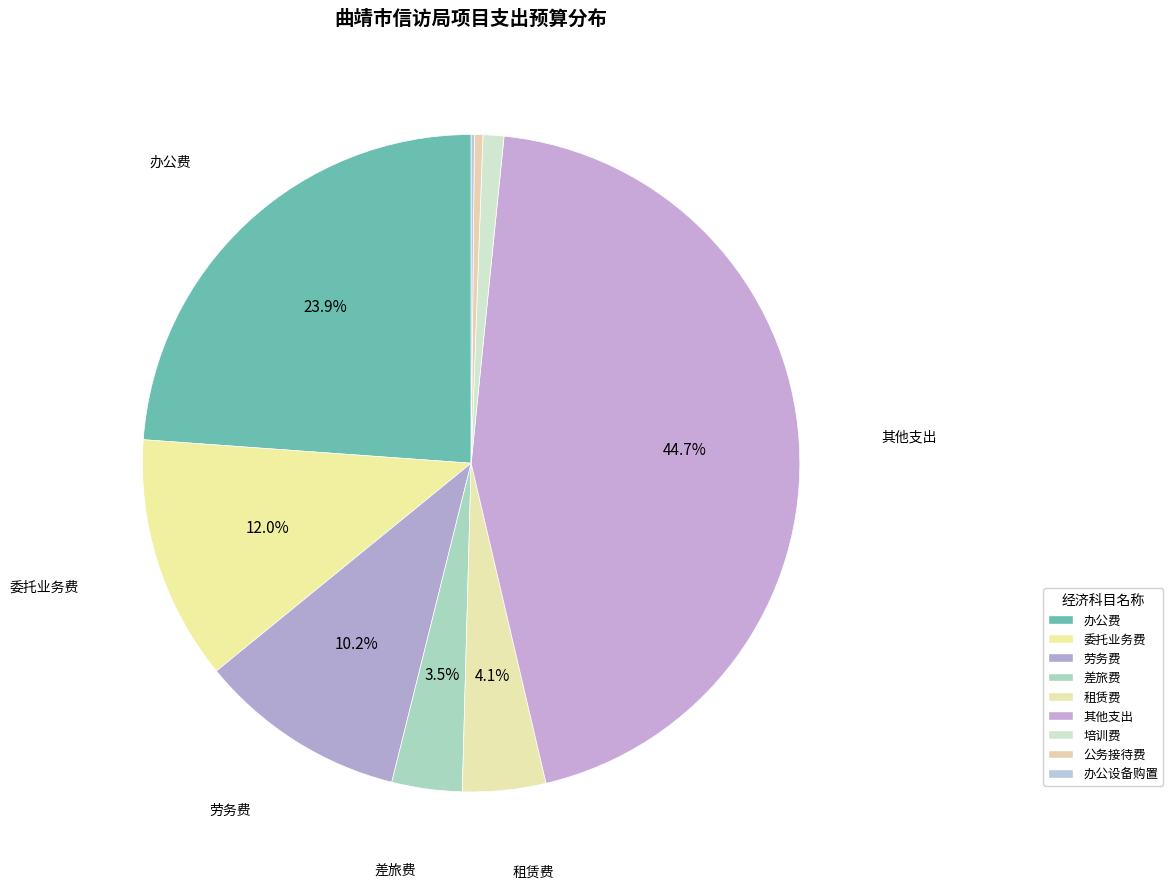

Does 委托业务费 account for over 50% of the chart?

No